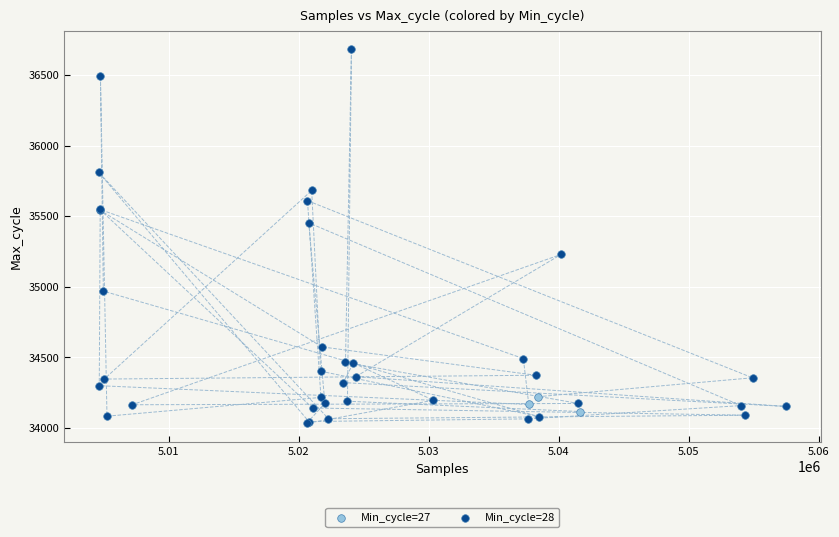

Which series has the largest Y range (max minus min)?

Min_cycle=28